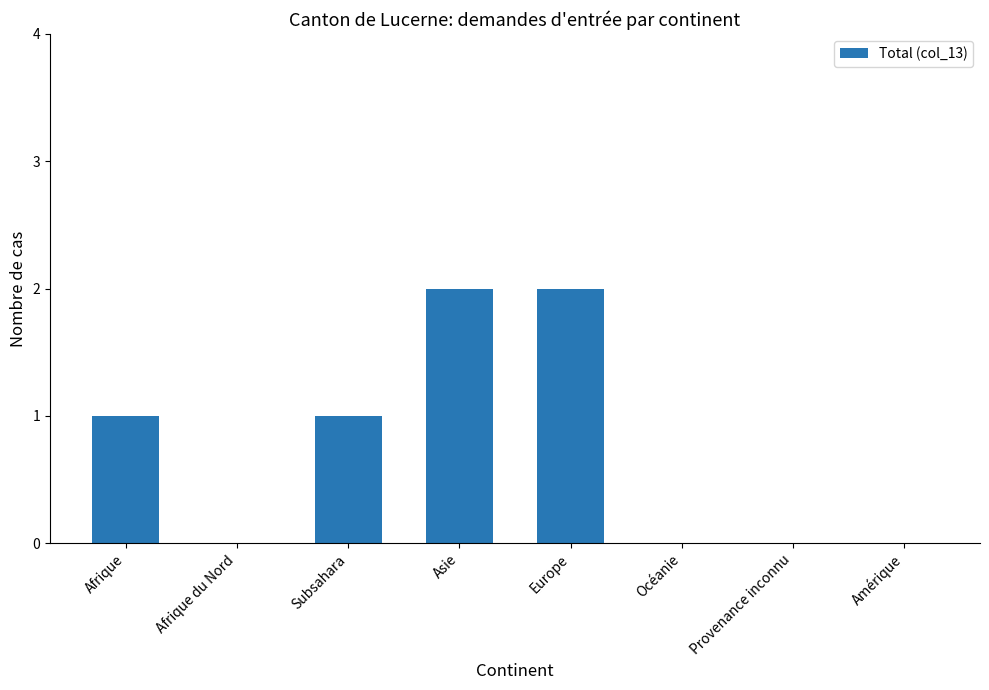

Count the number of data series in this chart.

1